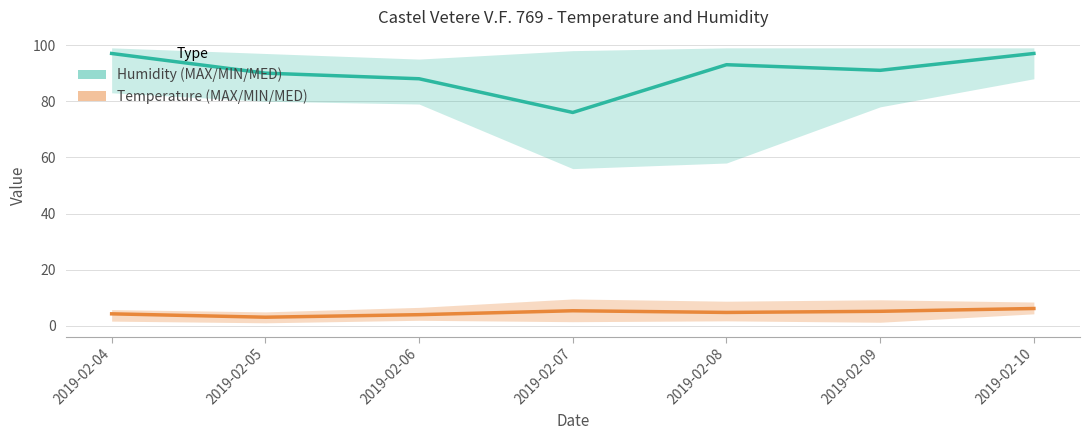

What is the sum of the Humidity MED values at 2019-02-04 and 2019-02-07?

173.0